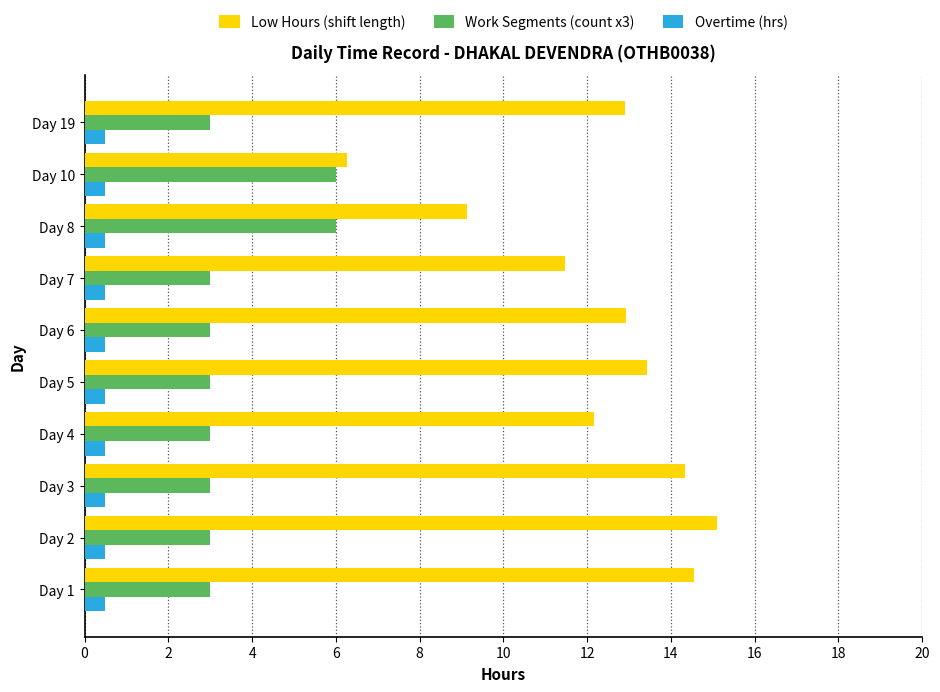

What is the difference between the maximum and minimum values in the Low Hours (shift length) series?

8.8